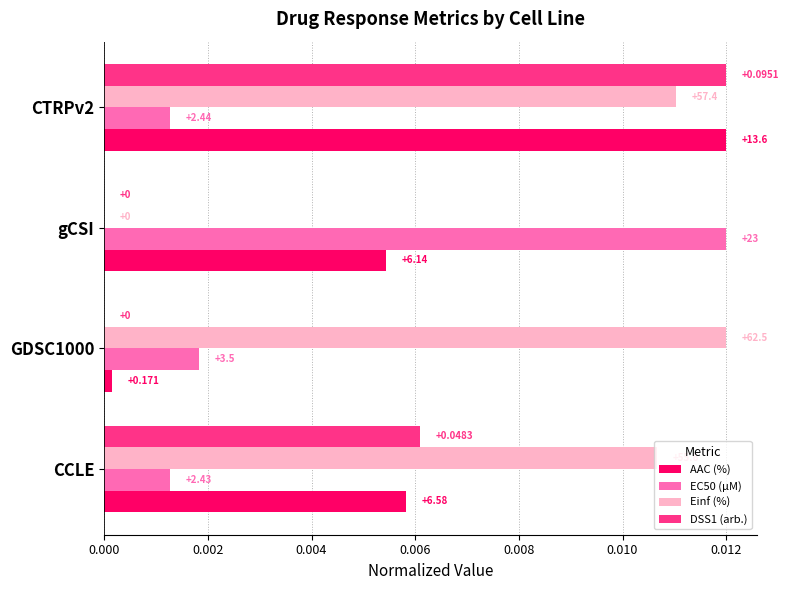

What are all the series names shown in the legend?

AAC (%), EC50 (µM), Einf (%), DSS1 (arb.)